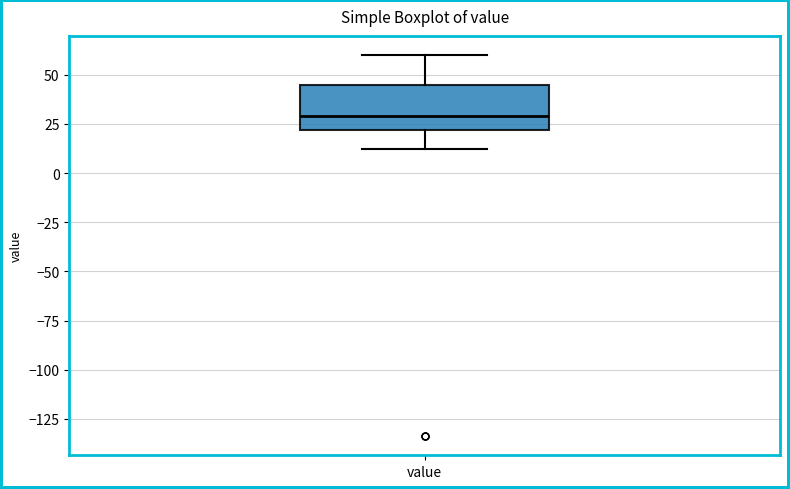

Read this box plot against the y-axis: the position of the median line, the range covered by the box, and the ends of both whiskers. The values are not printed on the chart, so give them approximately, as read against the axis.

median 30, box 20 to 45, whiskers 10 to 60